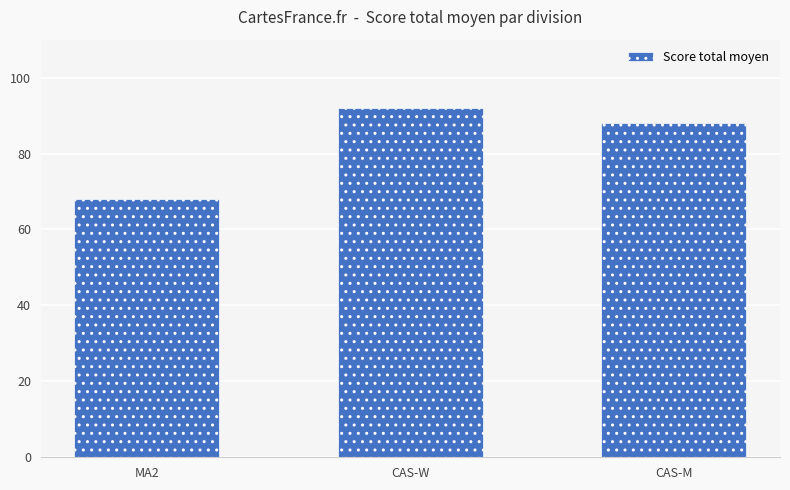

Approximately how many times larger is the value at CAS-W compared to CAS-M?

1.0